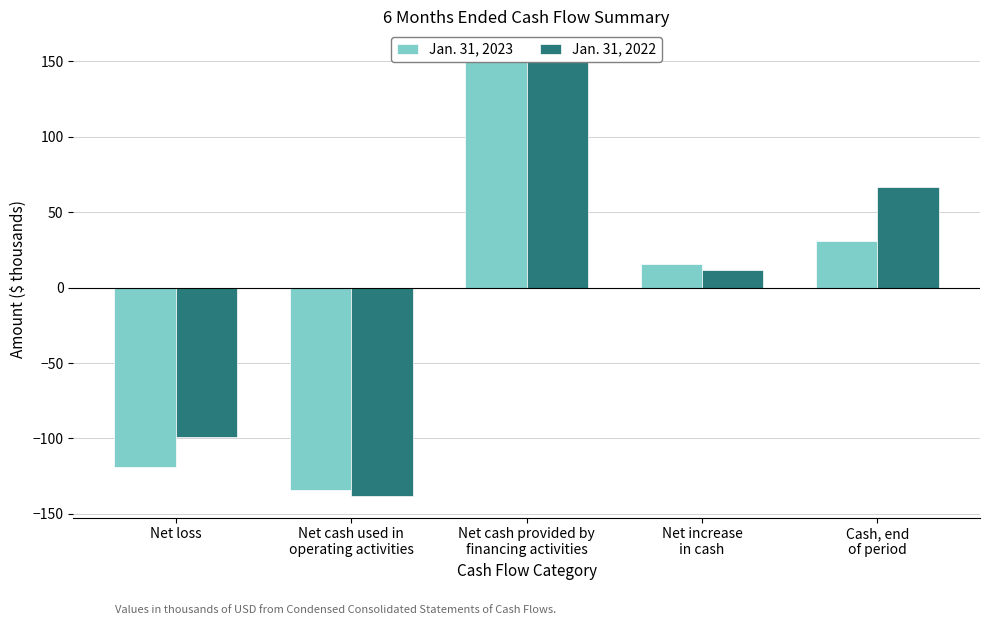

Which series has the widest spread of values?

Jan. 31, 2022